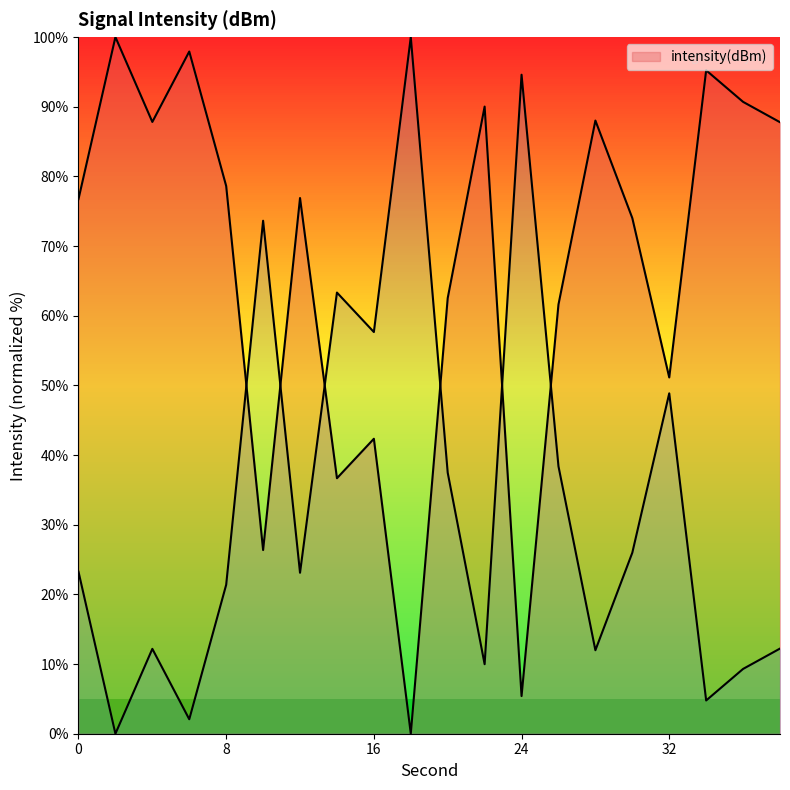

The chart shows a value of 45.2 at 38. True or false?

False